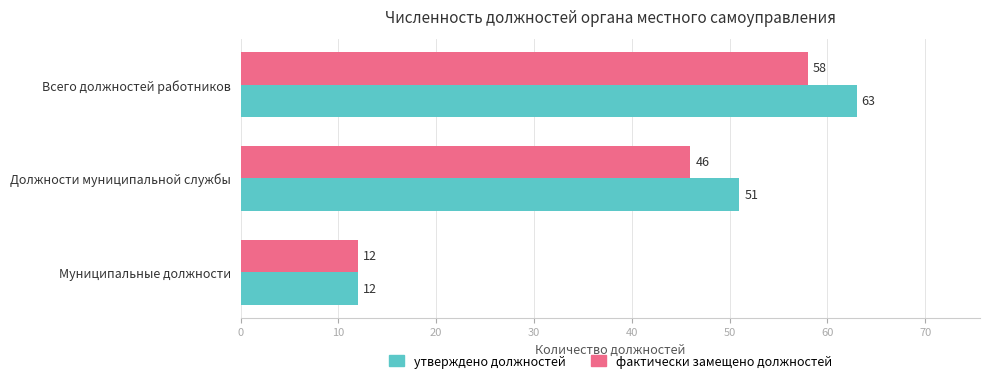

Rank the categories by фактически замещено должностей value from lowest to highest.

Муниципальные должности, Должности муниципальной службы, Всего должностей работников